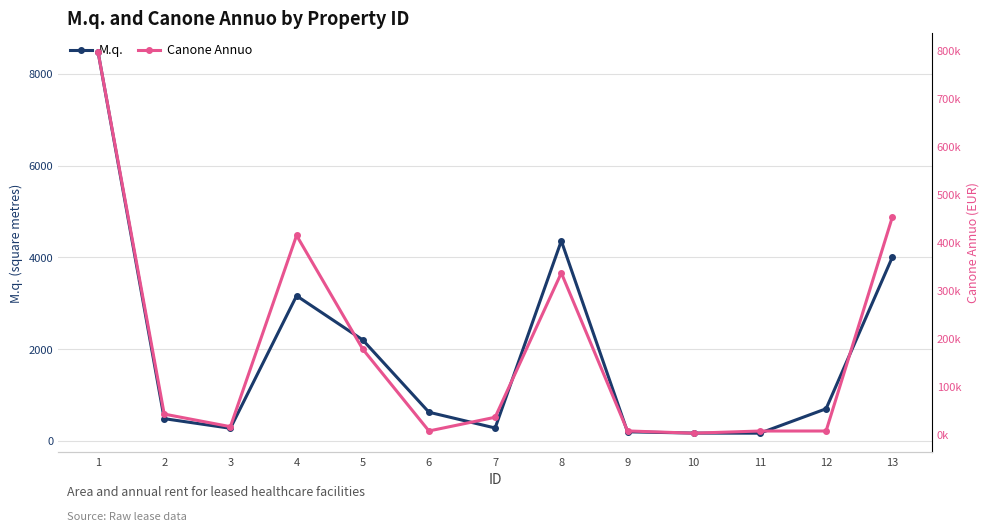

At 13, list the series in order from largest to smallest.

Canone Annuo, M.q.